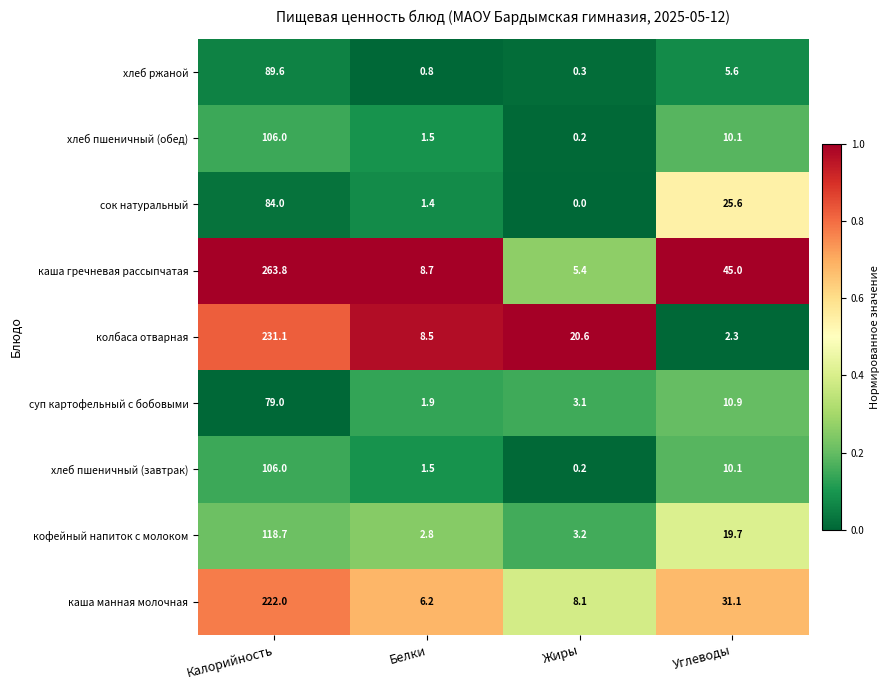

Which series has the largest total across all categories?

каша гречневая рассыпчатая